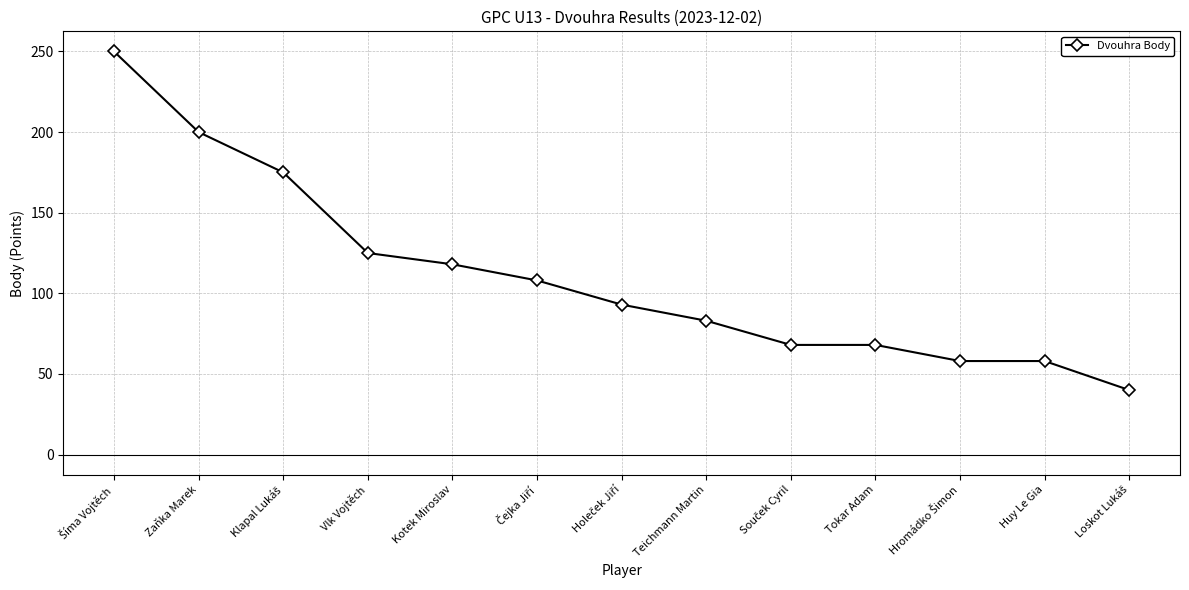

What is the difference between the maximum and minimum values?

210